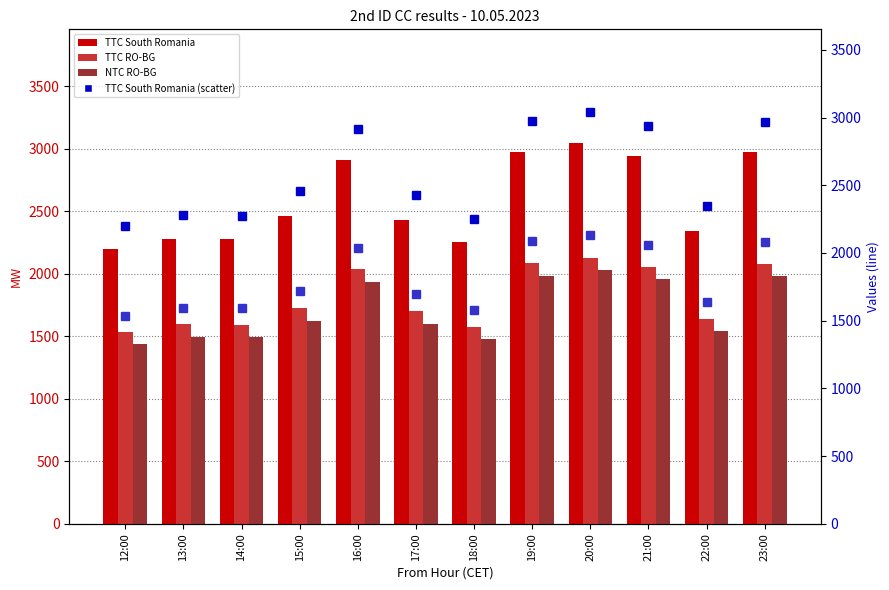

How many groups of bars are there?

12